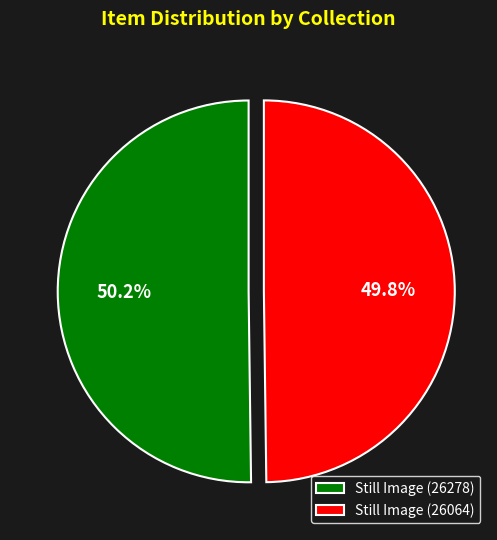

Is there a majority slice in this chart?

Yes